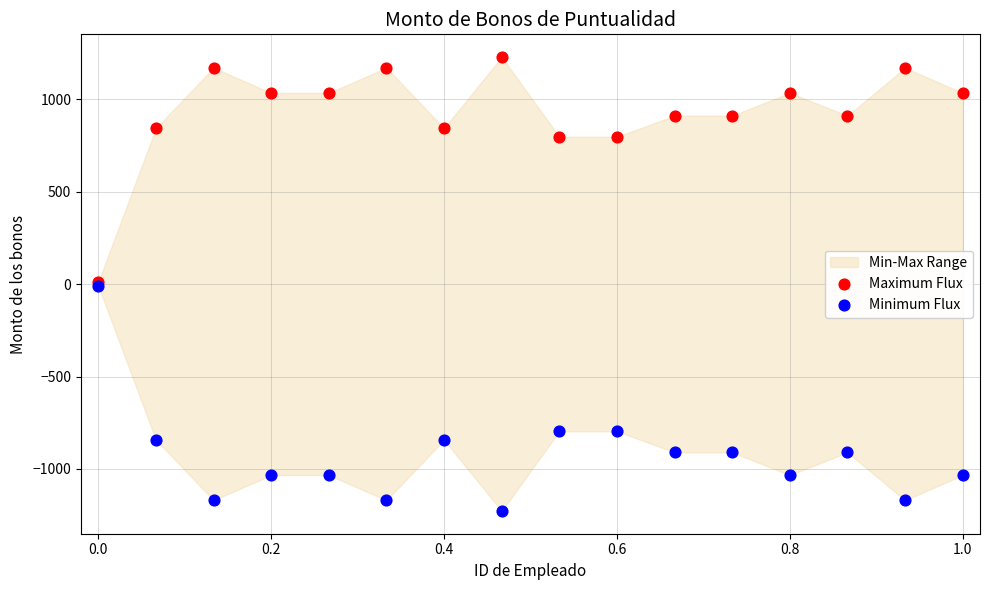

Which series contains the highest Y value?

Maximum Flux